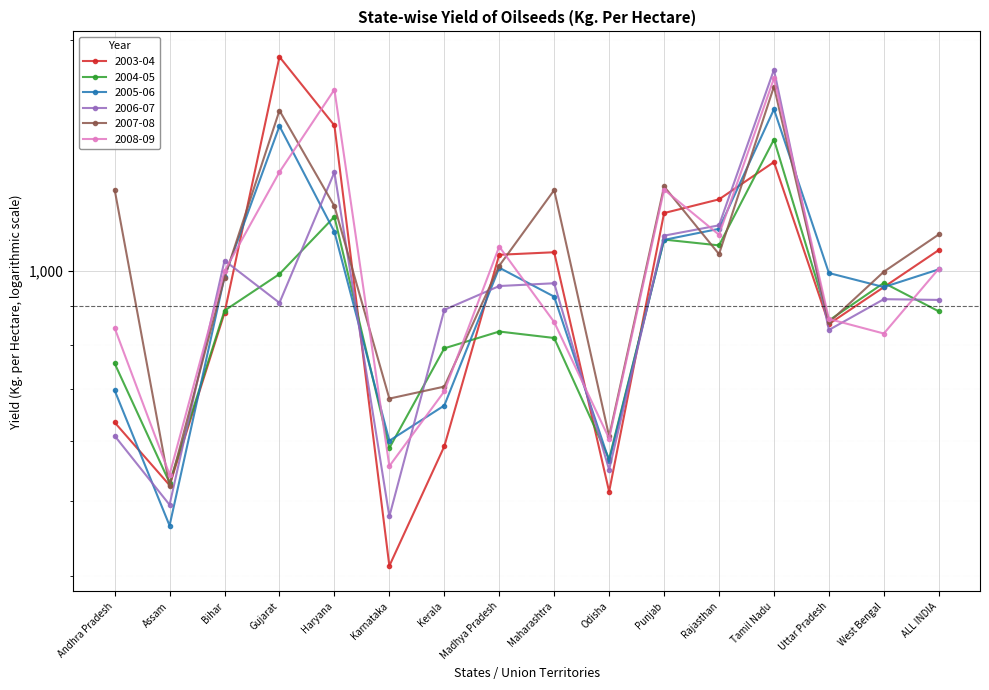

What position from the right is Karnataka?

11